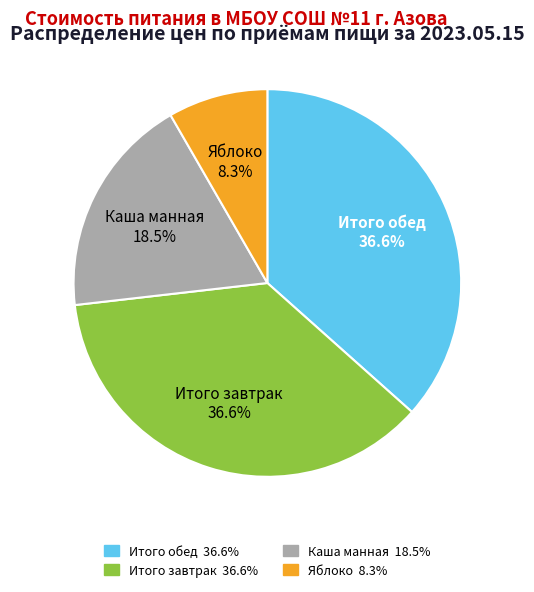

Is Итого завтрак the majority of the pie?

No